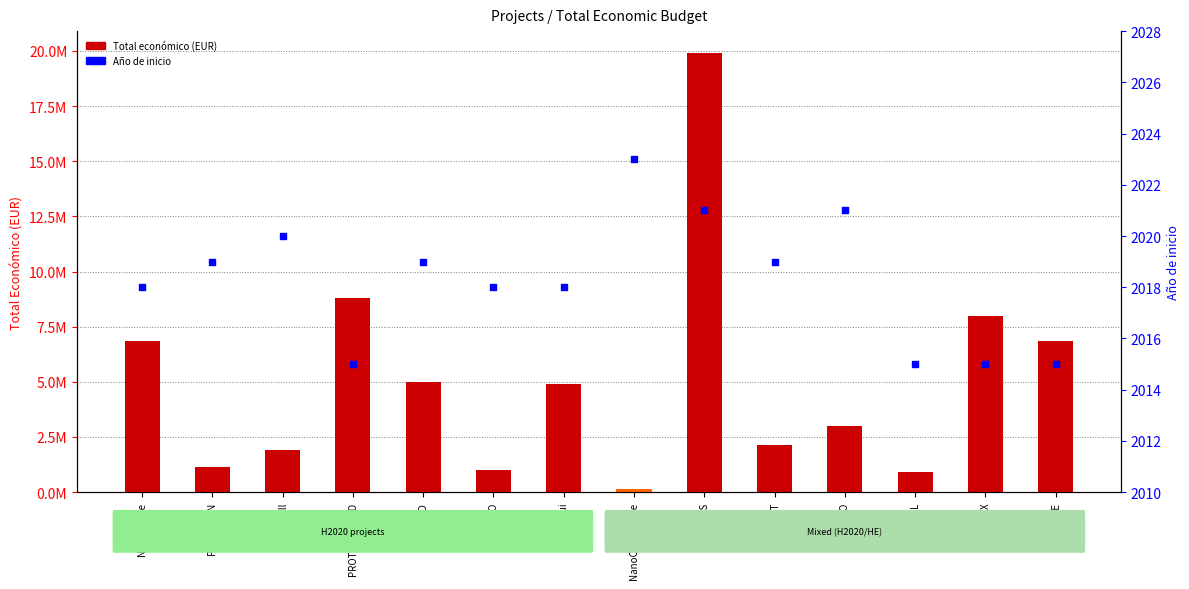

Which series has the largest Y range (max minus min)?

Total económico (EUR)